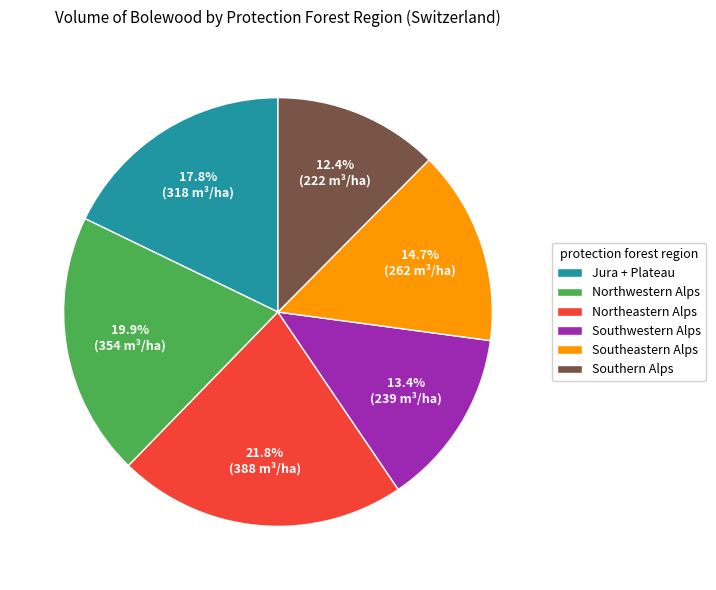

What percentage is the Northwestern Alps slice, to the nearest percent?

20%